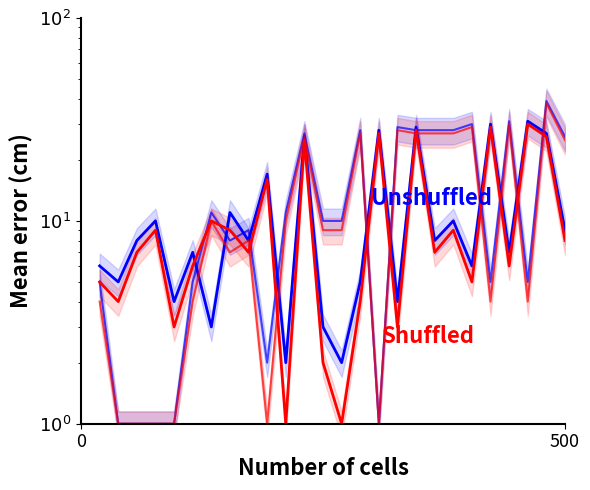

True or false: Shuffled_2 has more than 2 interior local peaks.

True